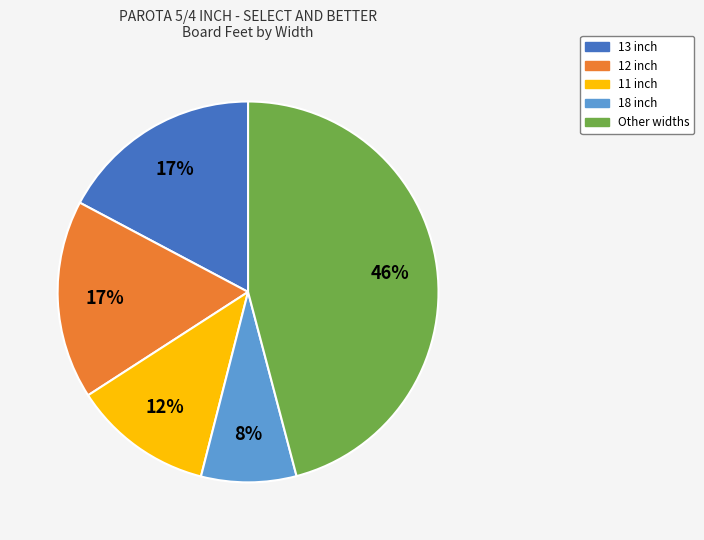

Approximately how many times larger is the value at Other widths compared to 13 inch?

2.7